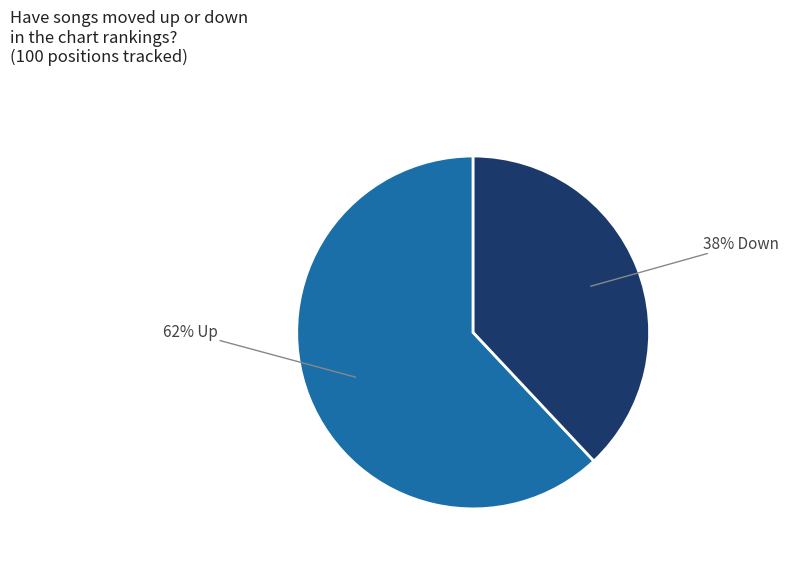

Is there a majority slice in this chart?

Yes